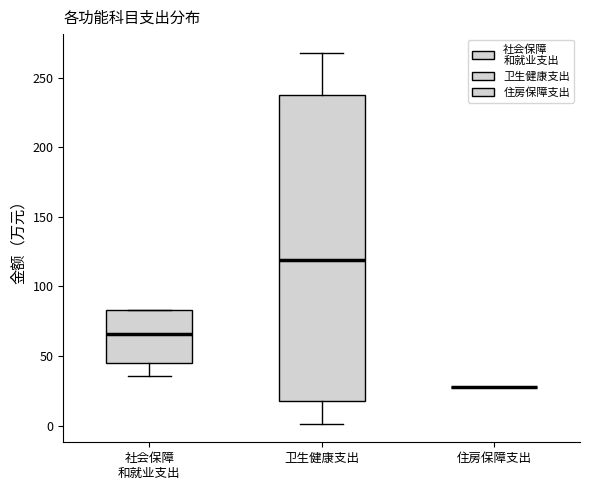

Which box is the tallest, from its lower edge to its upper edge?

卫生健康支出